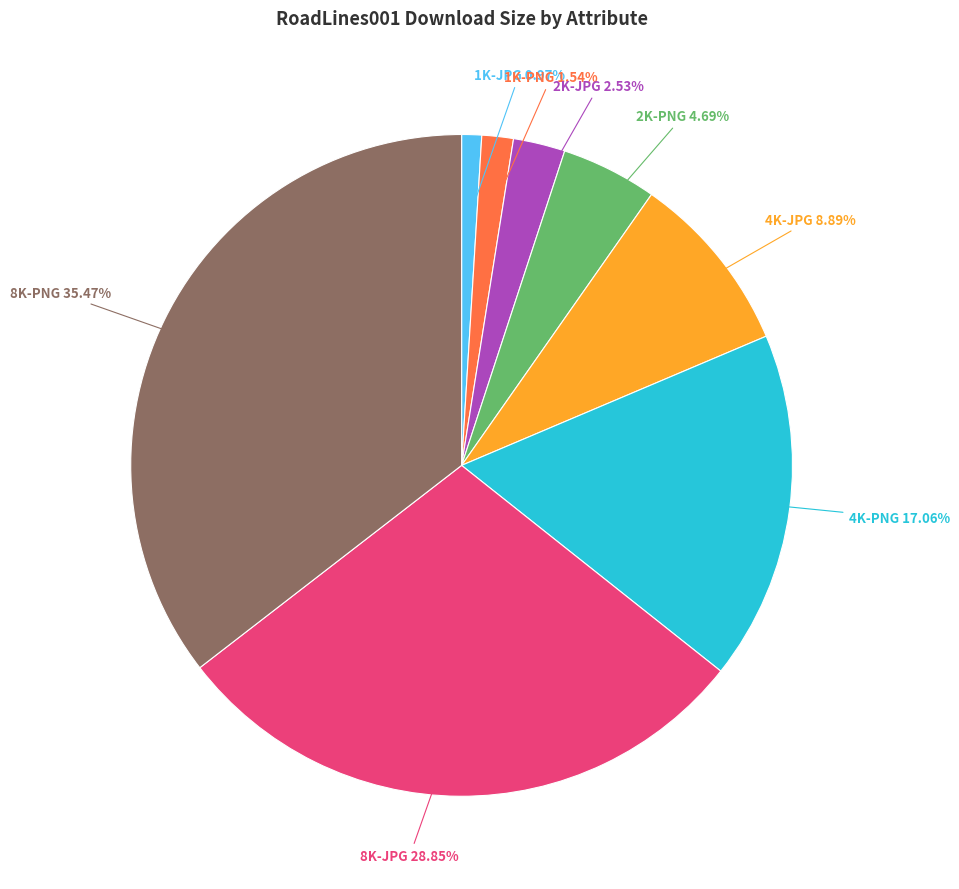

Is there a majority slice in this chart?

No